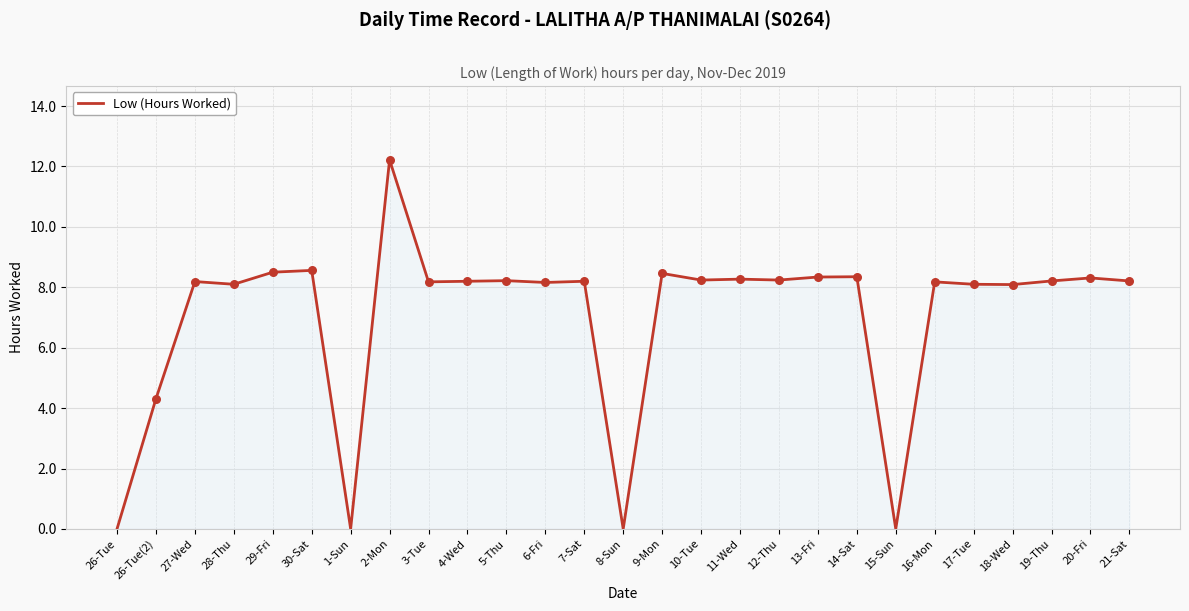

Which has a higher value, 26-Tue or 16-Mon?

16-Mon